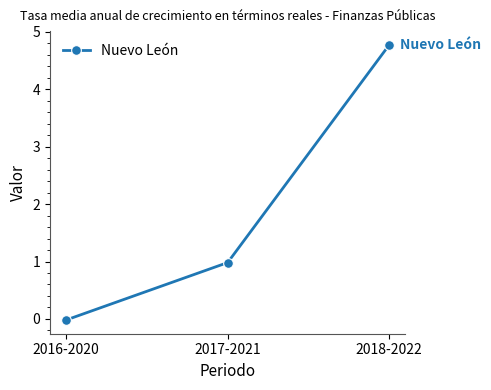

Does the chart display data point markers on the line(s)?

Yes